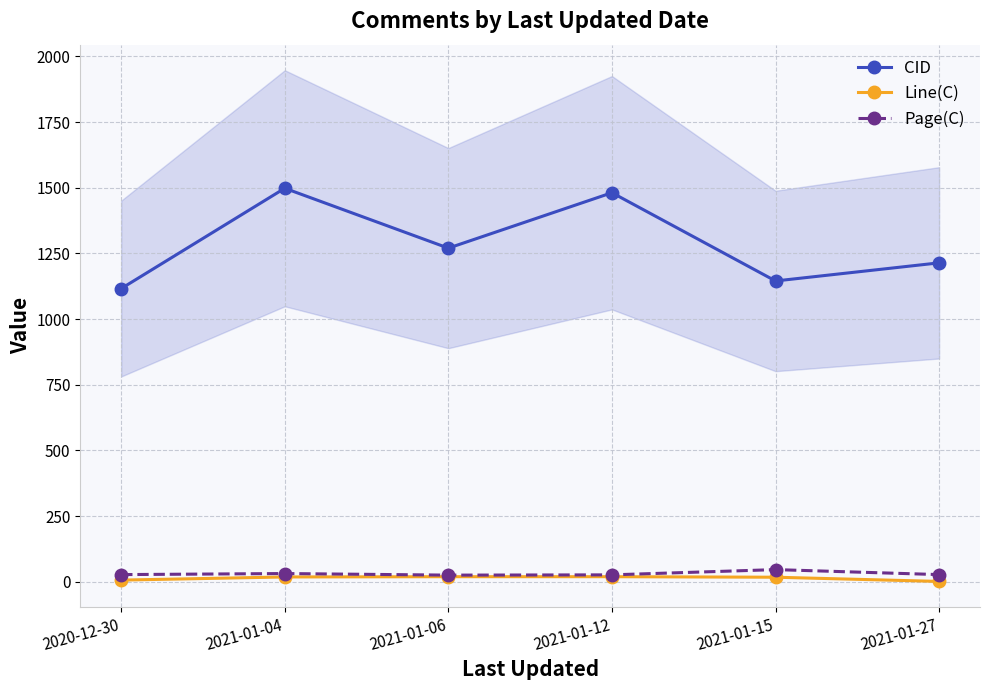

What is the label of the 4th point from the right?

2021-01-06